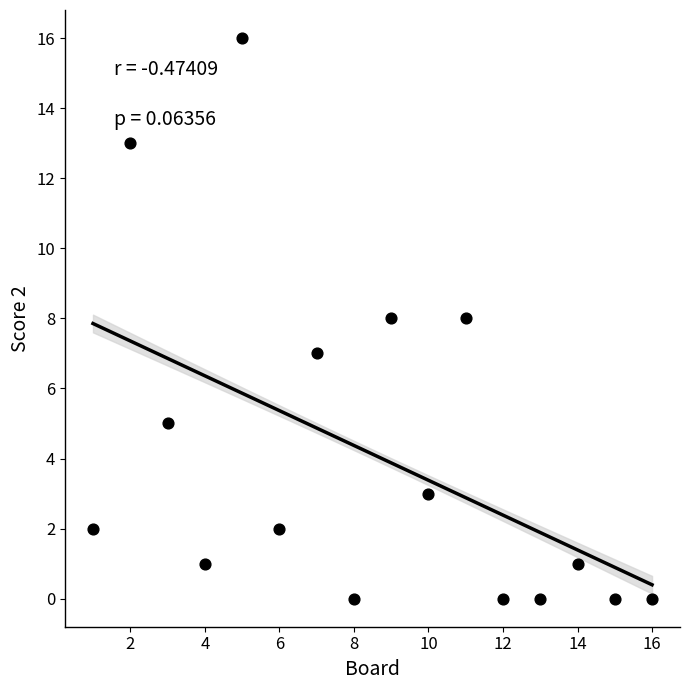

What is the range of X values (max minus min)?

15